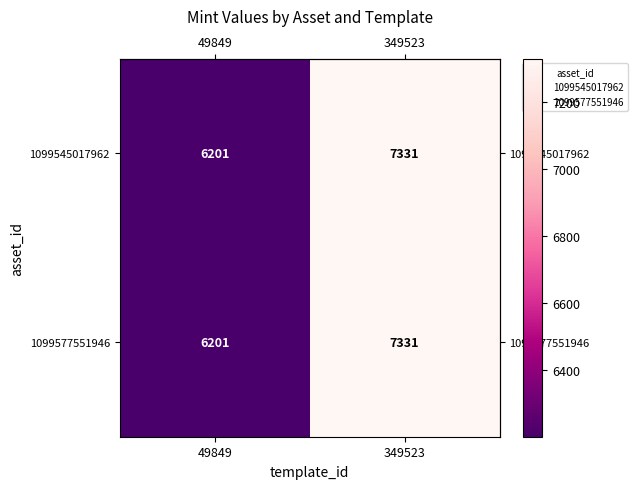

What is the total value across all series at 349523?

14662